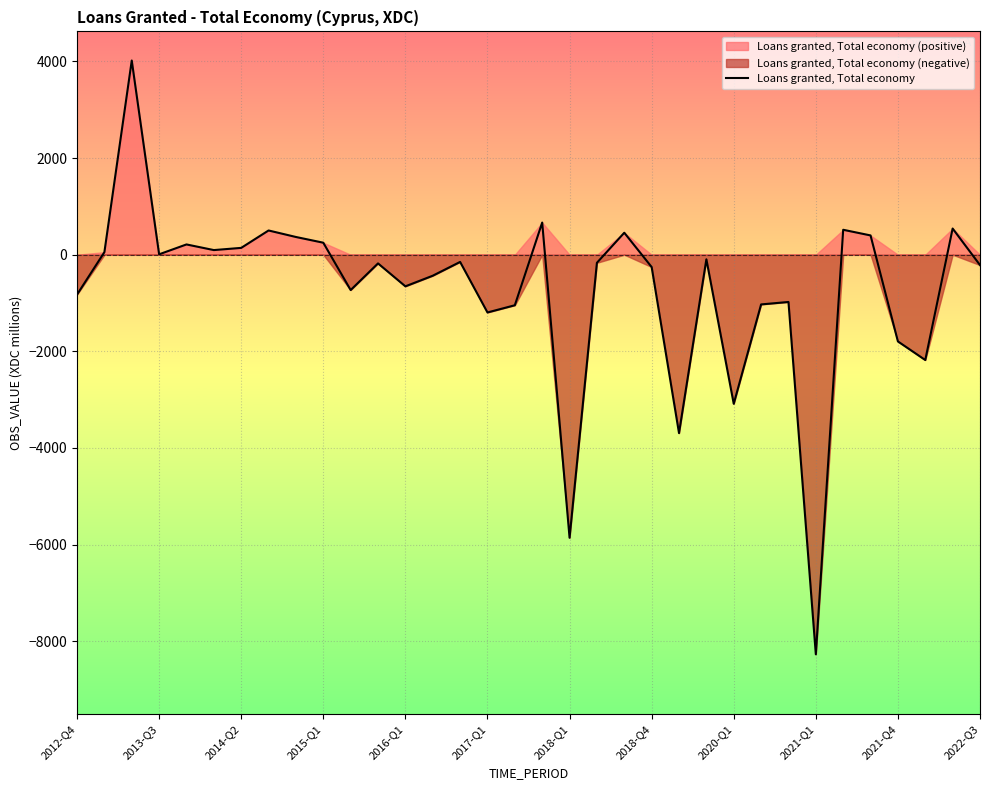

What is the highest value of the Loans granted, Total economy series?

4018.8